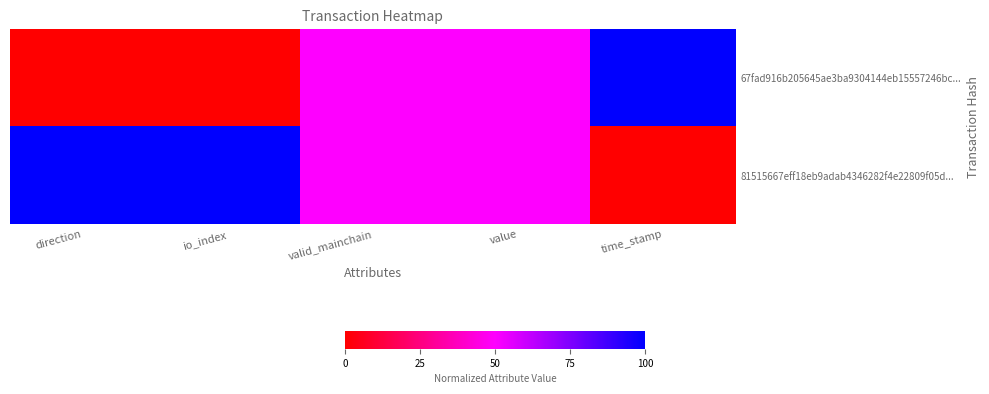

At which category is the sum across all series the highest?

direction